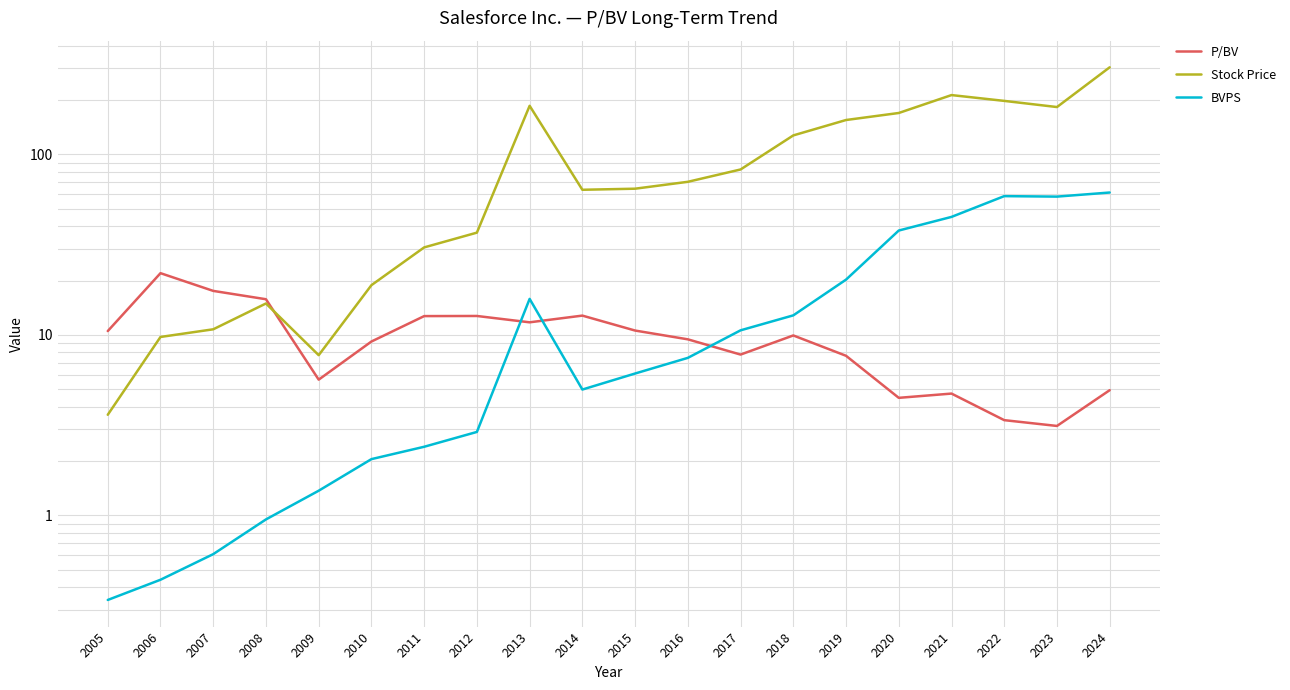

Rank the series by their maximum value, from lowest to highest.

P/BV, BVPS, Stock Price